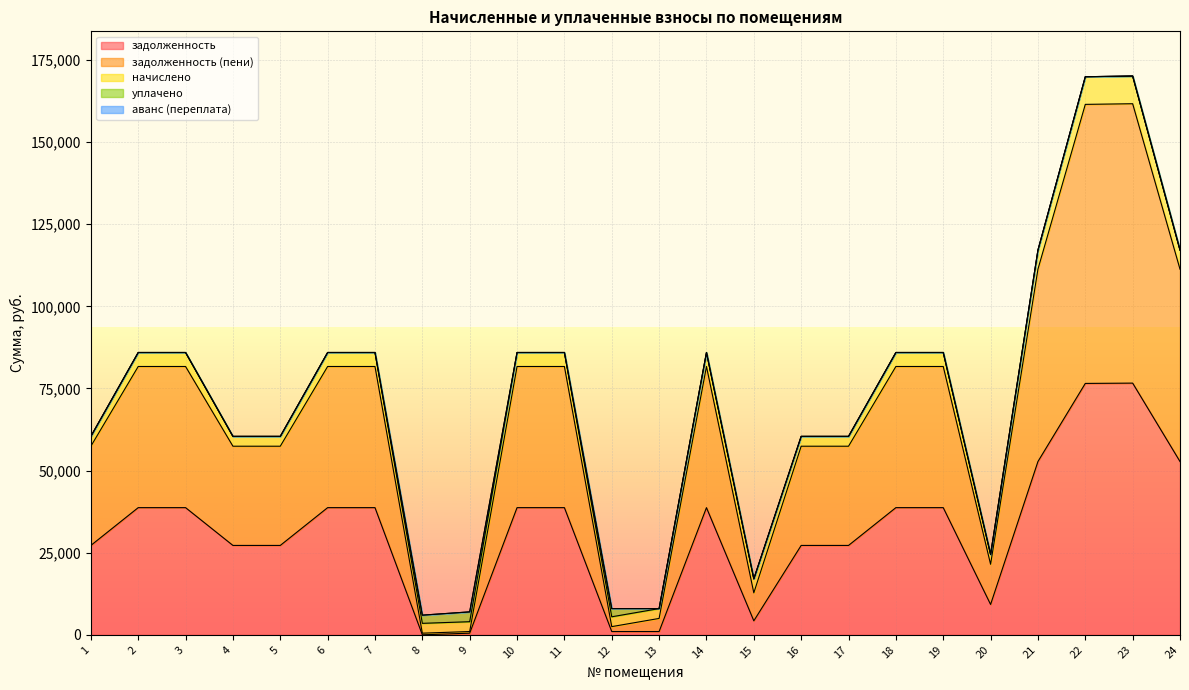

Rank the categories by аванс (переплата) value from highest to lowest.

8, 1, 2, 3, 4, 5, 6, 7, 9, 10, 11, 12, 13, 14, 15, 16, 17, 18, 19, 20, 21, 22, 23, 24